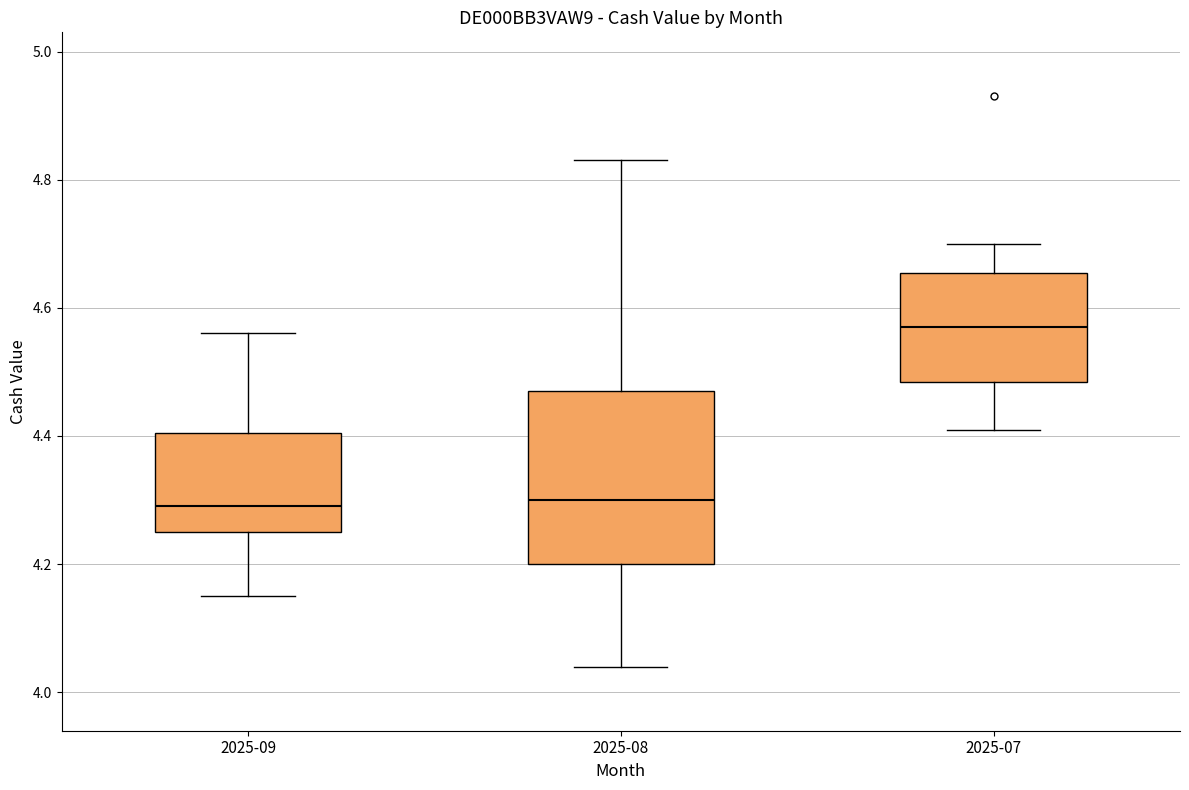

Which box's median line is the highest?

2025-07